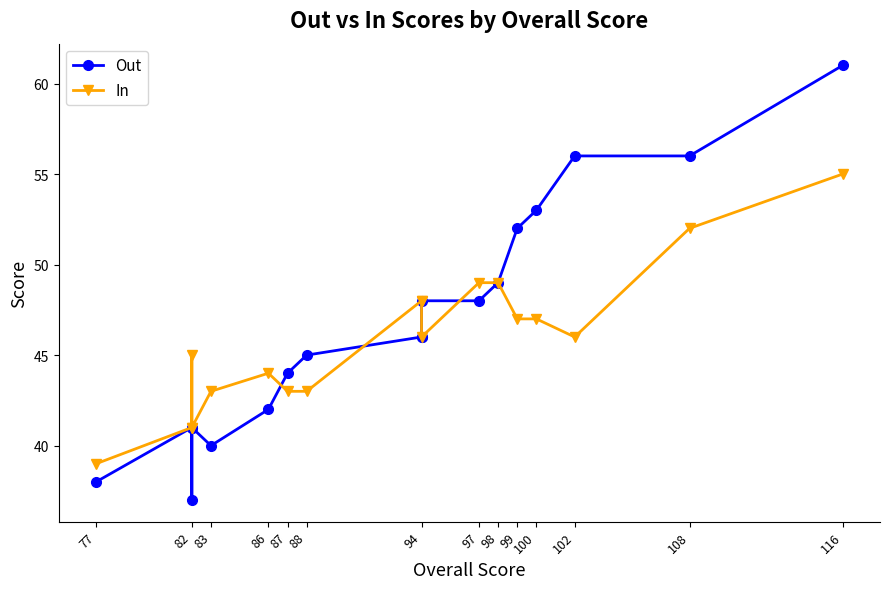

What are all the series names shown in the legend?

Out, In